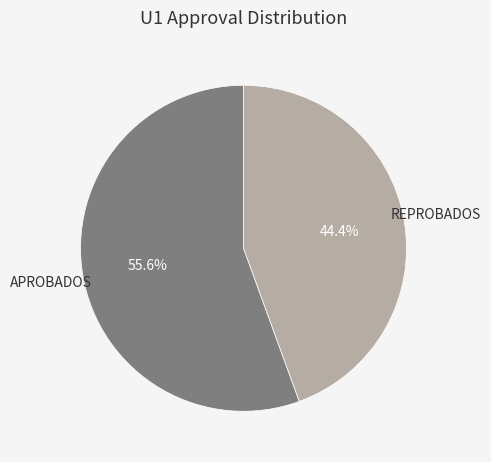

Does any single category account for the majority?

Yes